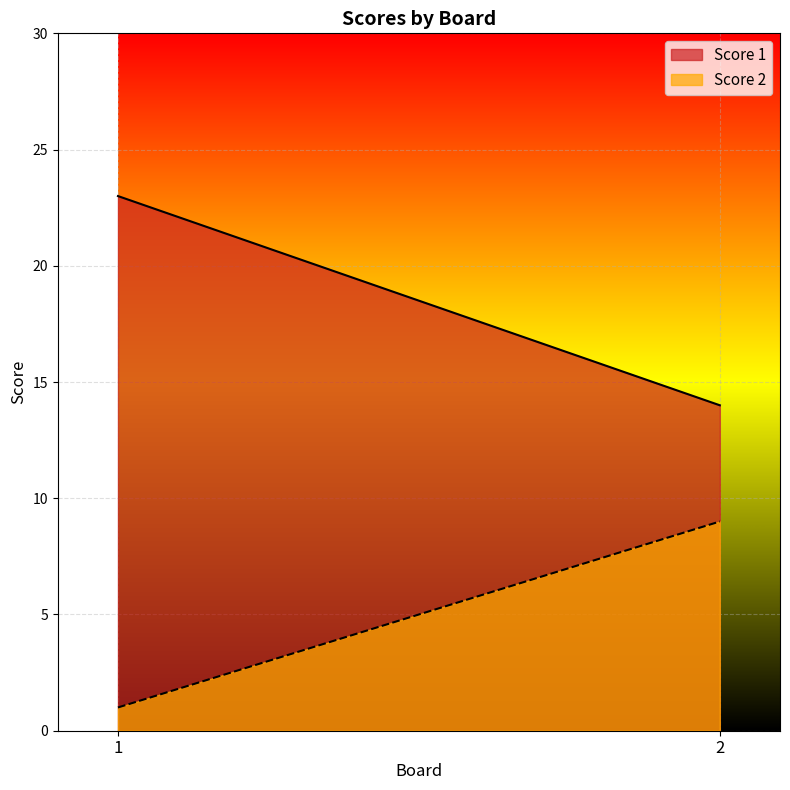

What is the spread (max minus min) of values at 1?

22